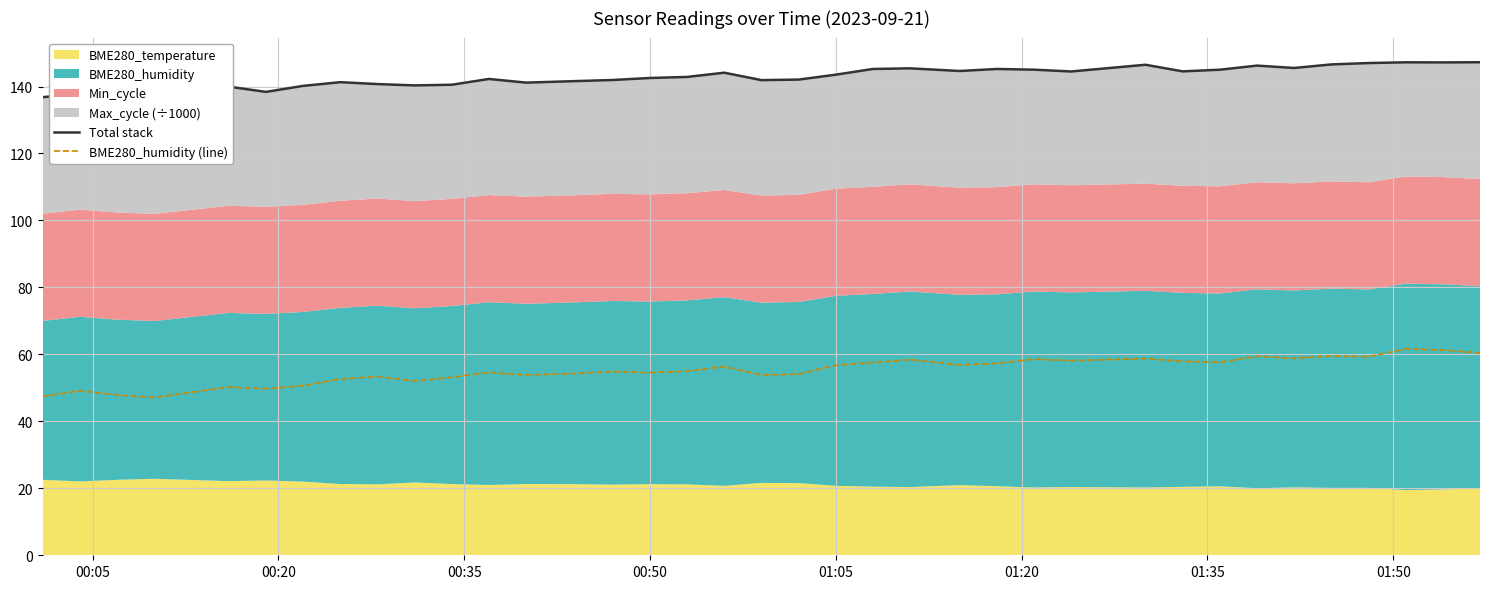

Which series has the largest range (max minus min)?

BME280_humidity (line)